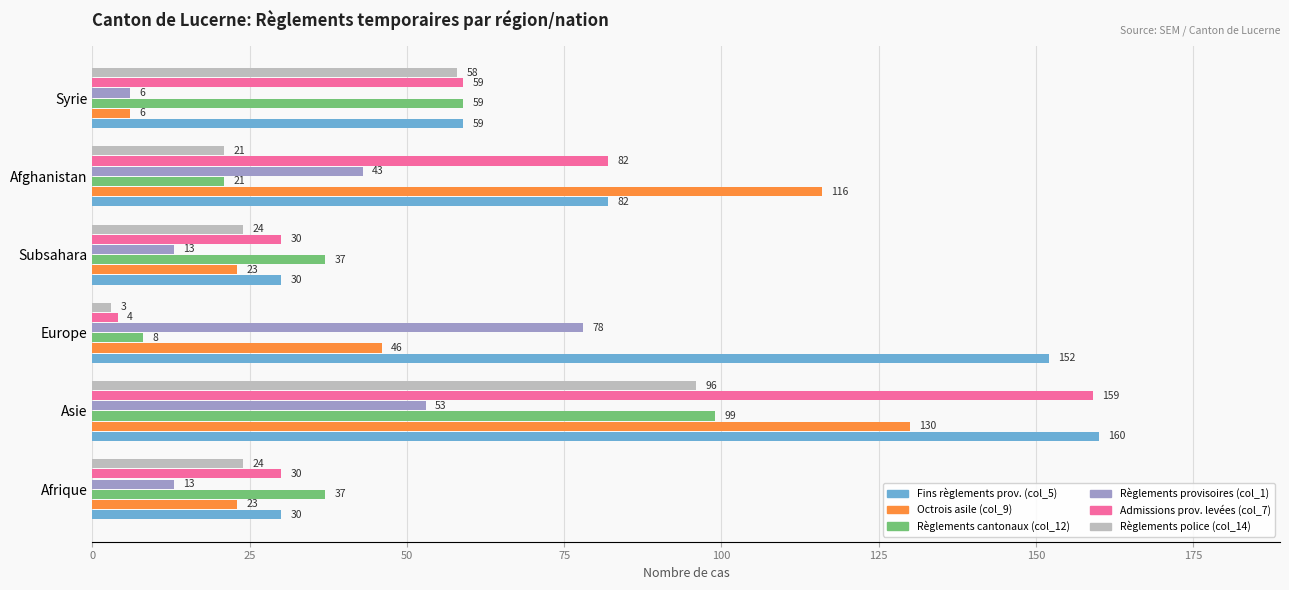

What is the maximum value for Fins règlements prov. (col_5)?

160